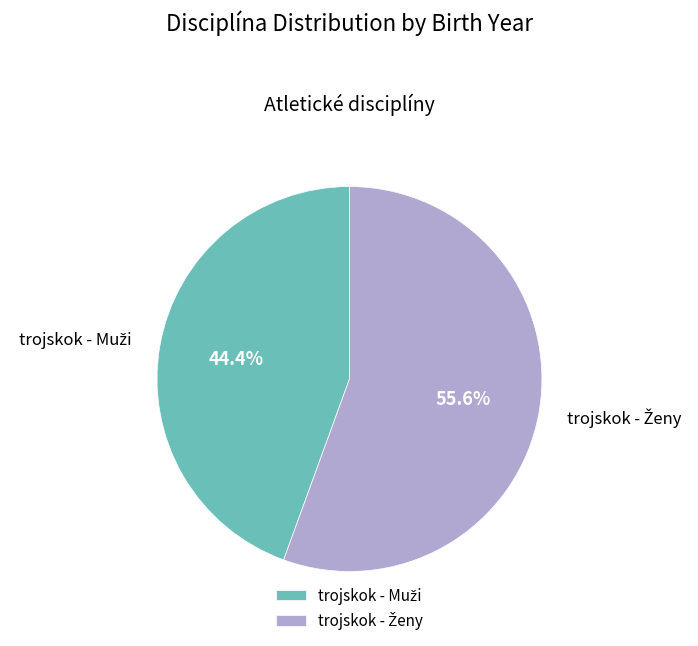

How many slices are in this pie chart?

2